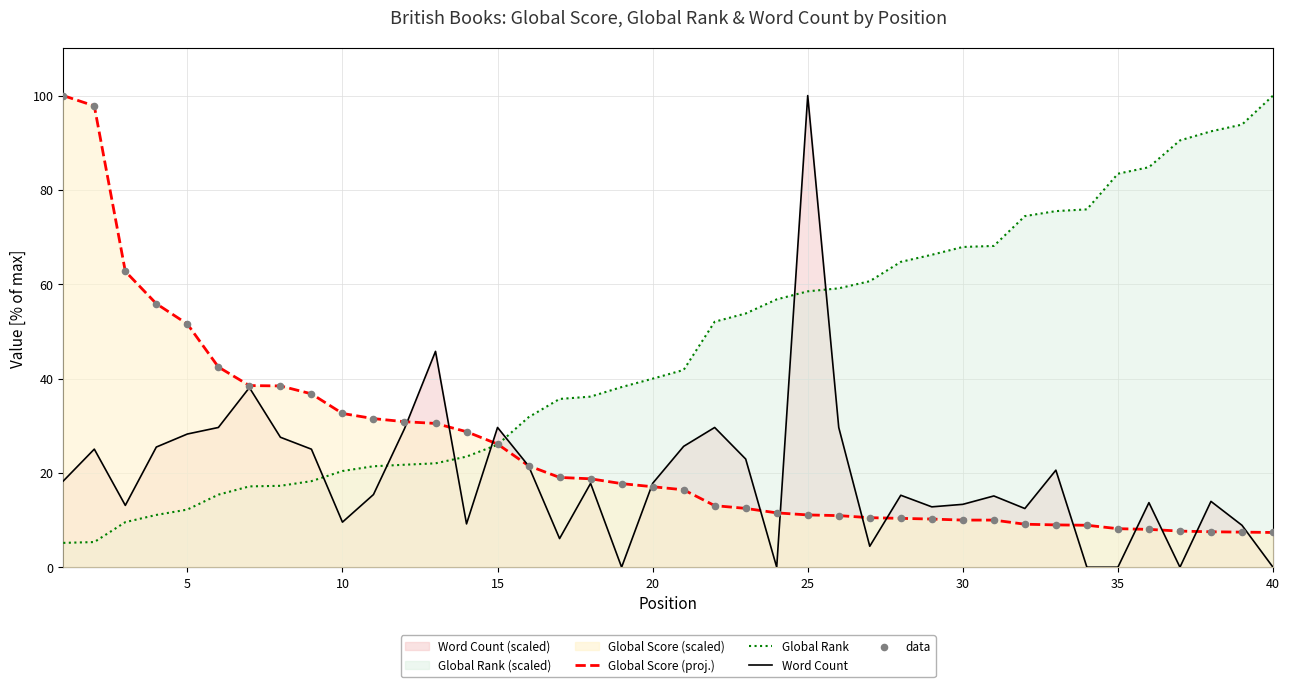

Which series has the largest total across all categories?

Global Rank